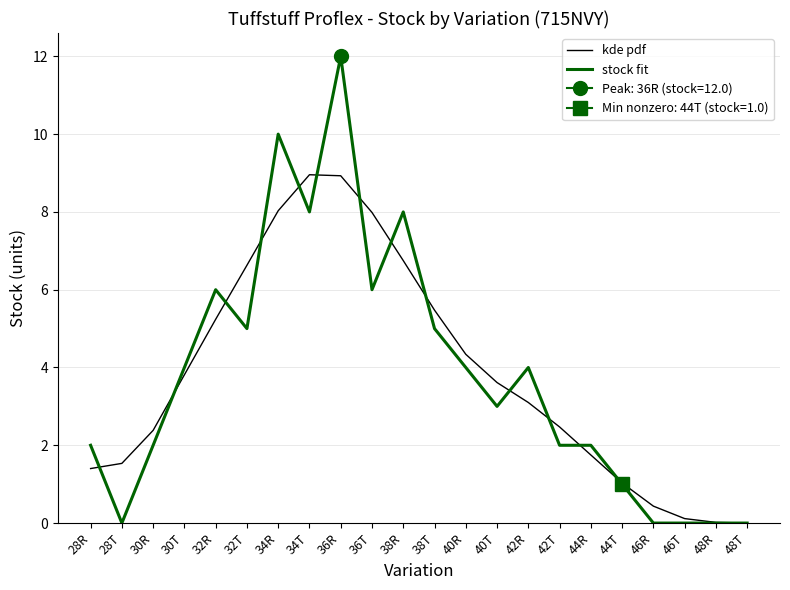

What is the difference between the kde pdf values at 48R and 40R?

4.3